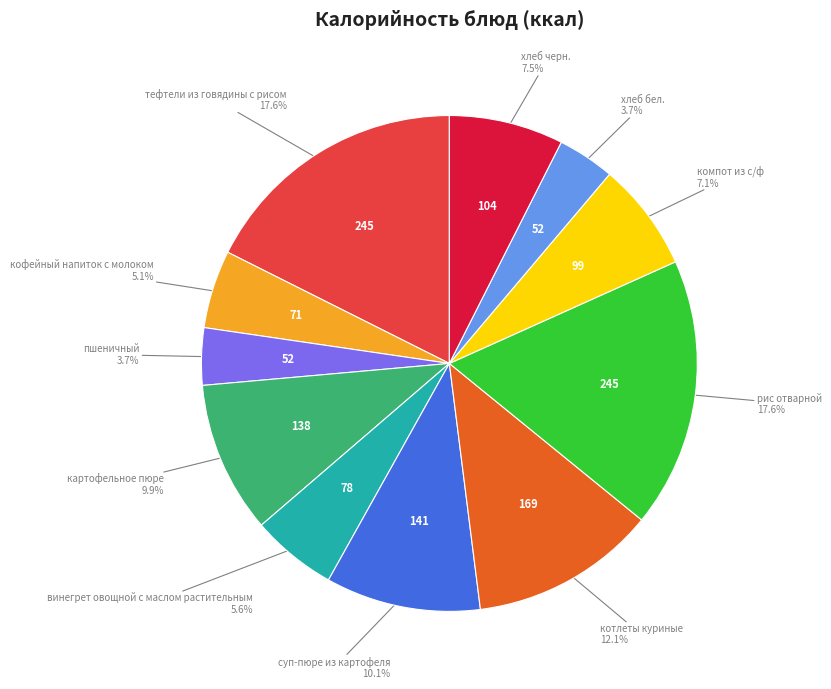

What is the smallest slice in the pie chart?

пшеничный